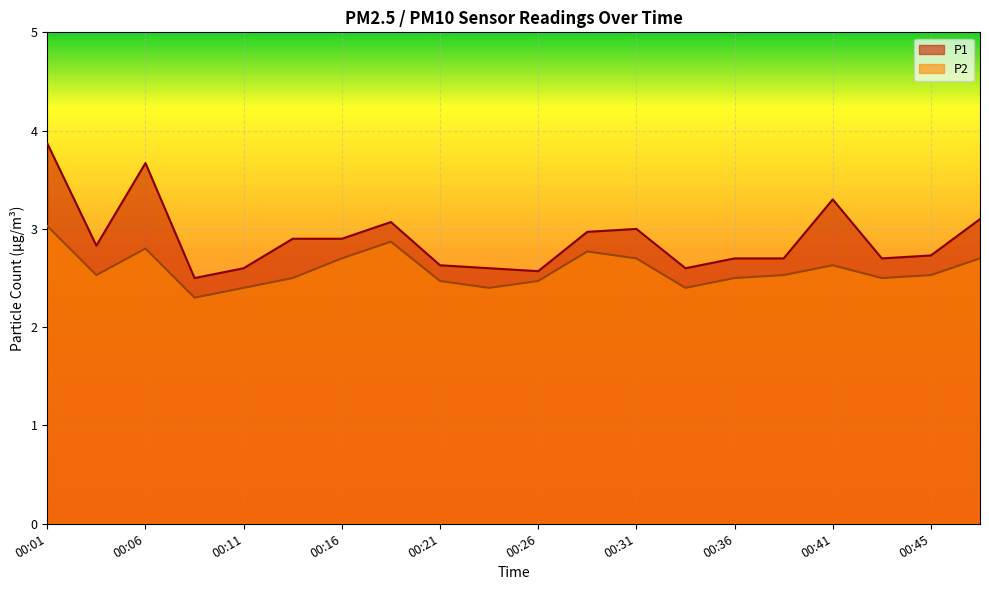

What is the sum of the P1 values at 00:18 and 00:41?

6.4